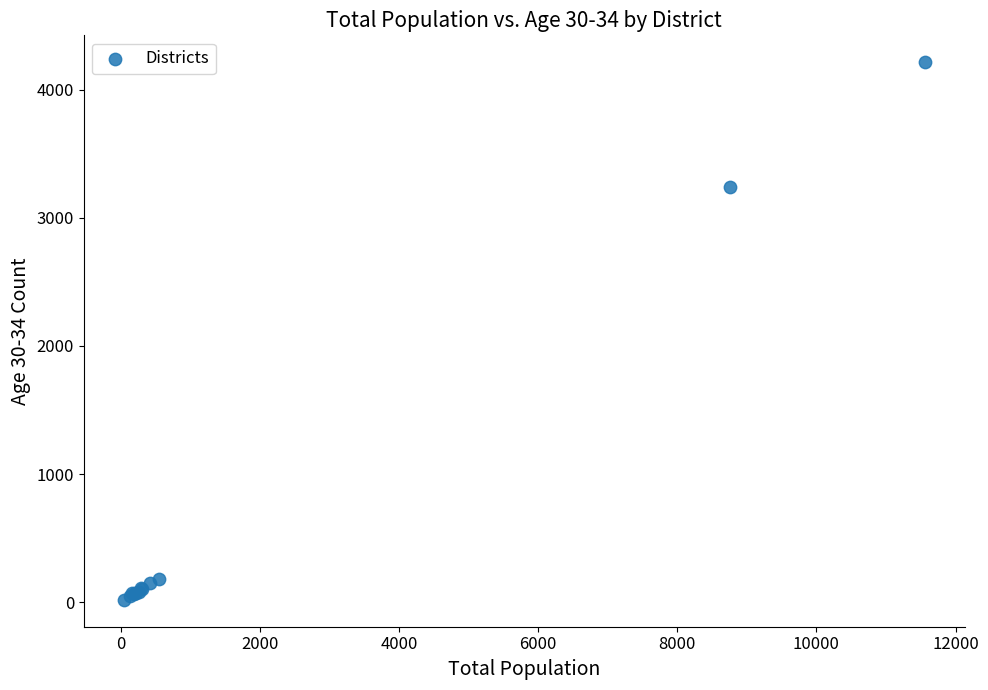

What Y value in the scatter plot is closest to 2116?

3240